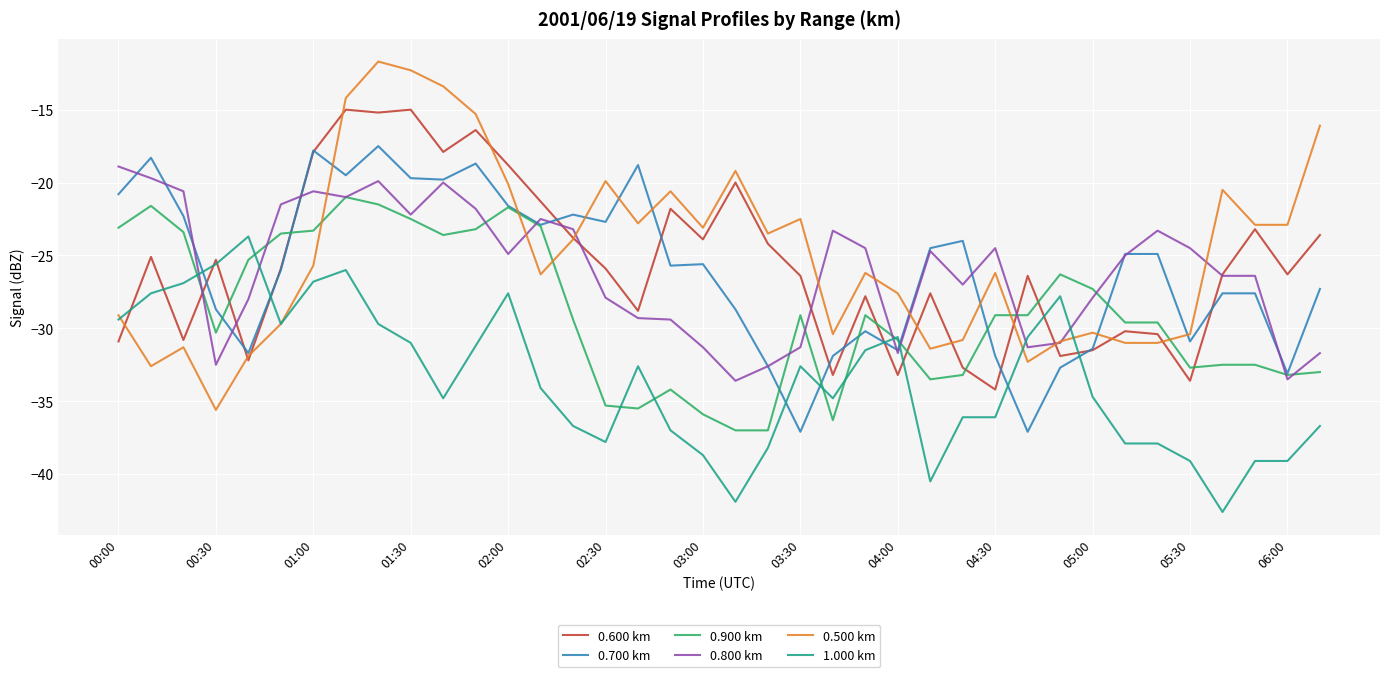

What is the maximum value for 0.900 km?

-21.0